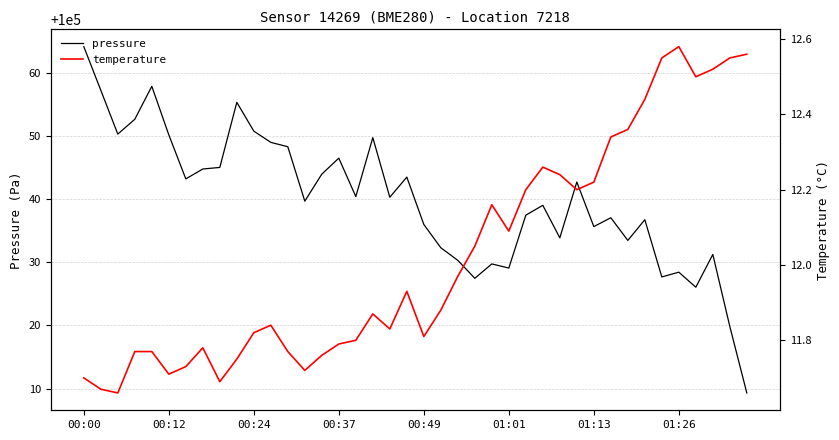

The temperature series shows 12.1 at 01:01. True or false?

True